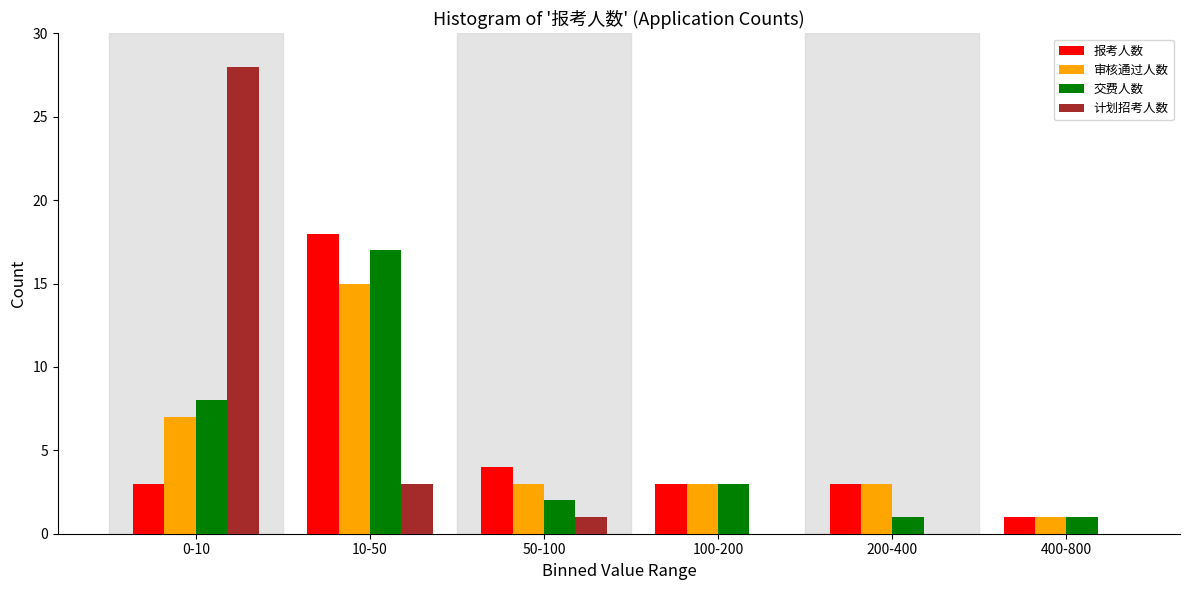

Reading left to right, list all the values displayed in this chart.

报考人数: 0-10=3	10-50=18	50-100=4	100-200=3	200-400=3	400-800=1
审核通过人数: 0-10=7	10-50=15	50-100=3	100-200=3	200-400=3	400-800=1
交费人数: 0-10=8	10-50=17	50-100=2	100-200=3	200-400=1	400-800=1
计划招考人数: 0-10=28	10-50=3	50-100=1	100-200=0	200-400=0	400-800=0